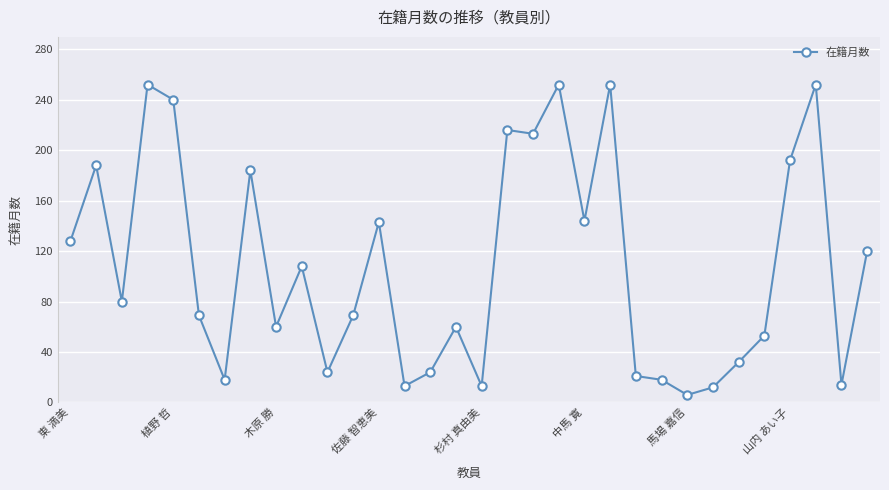

What is the smallest value displayed?

6